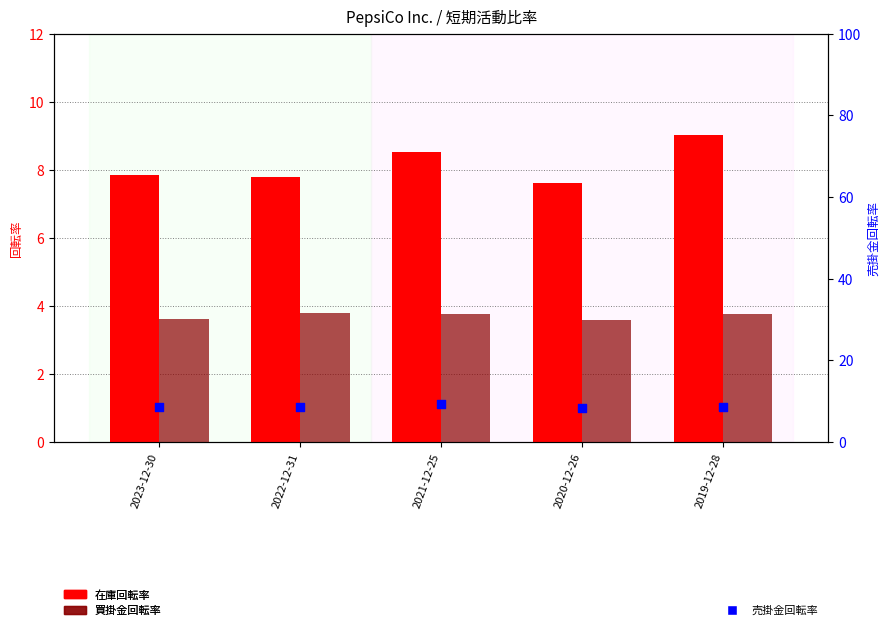

Is the value of 在庫回転率 at 2021-12-25 greater than the value of 買掛金回転率 at 2020-12-26?

Yes